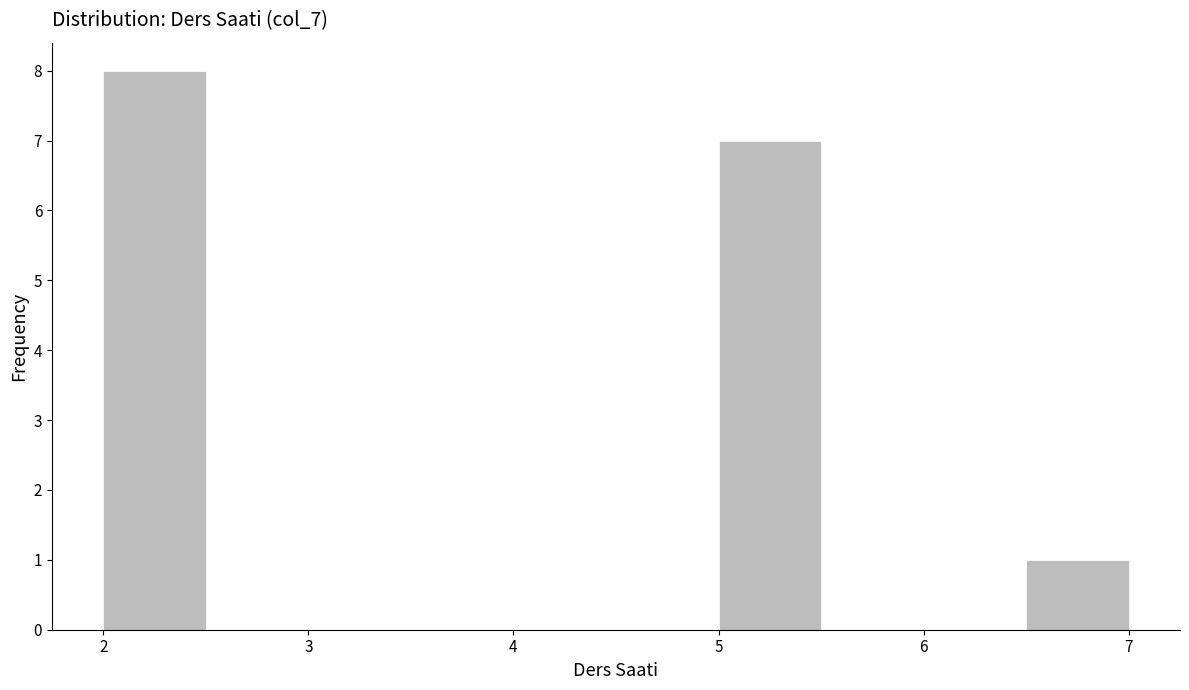

Reading left to right, transcribe this chart: for each bar, give the range it covers on the x-axis and its height. The values are not printed on the chart, so give them approximately, as read against the axis.

2.0 to 2.5: 8
2.5 to 3.0: 0
3.0 to 3.5: 0
3.5 to 4.0: 0
4.0 to 4.5: 0
4.5 to 5.0: 0
5.0 to 5.5: 7
5.5 to 6.0: 0
6.0 to 6.5: 0
6.5 to 7.0: 1